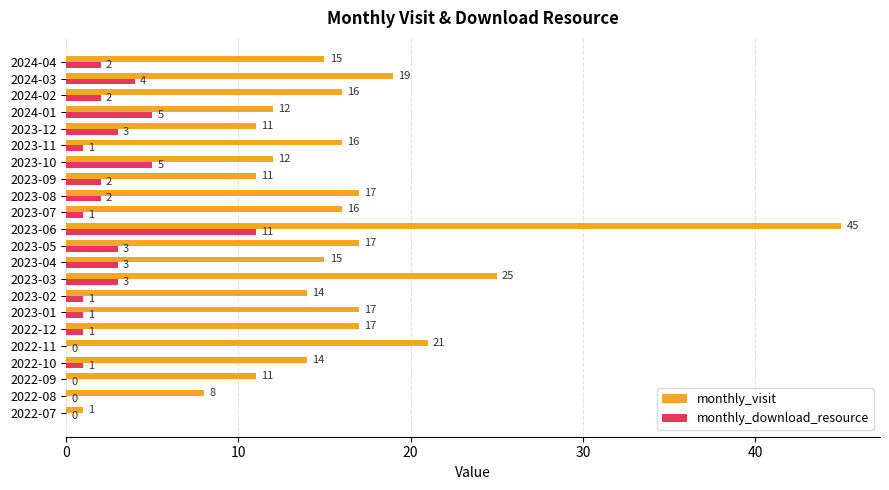

How many distinct data groups are displayed?

2